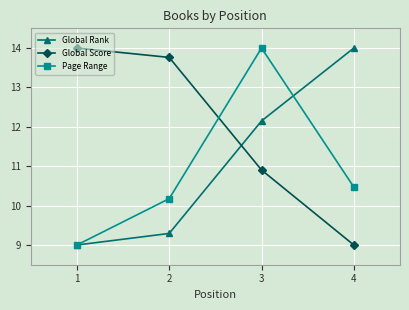

What is the difference between the Global Rank values at 2 and 1?

0.3